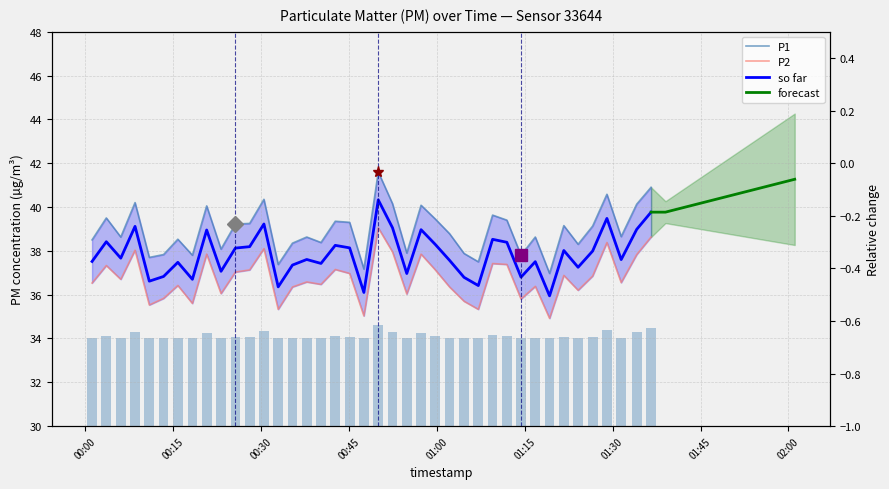

How many groups of bars are there?

40